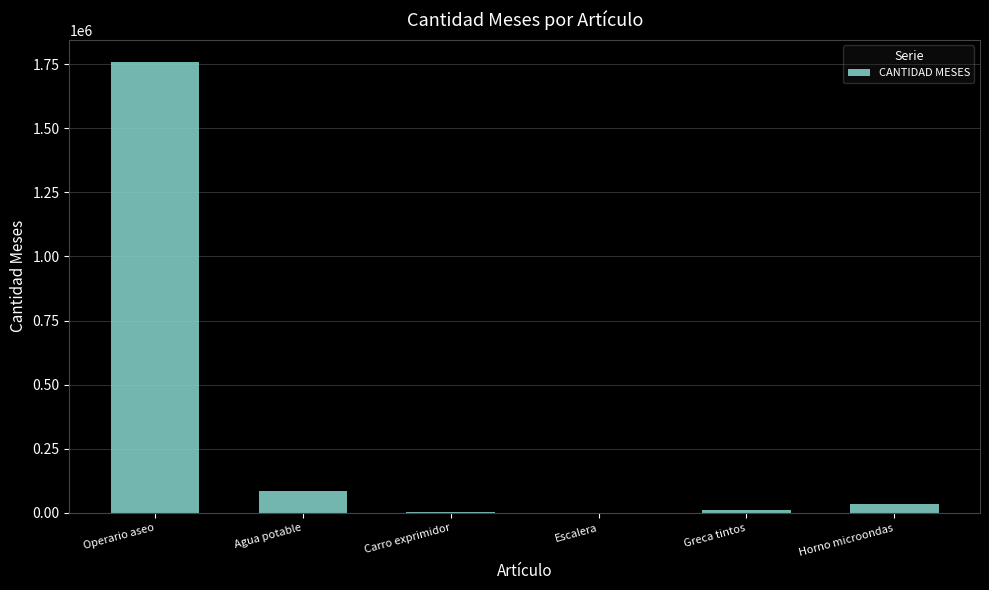

What is the ratio of the value at Operario aseo to the value at Agua potable?

20.2